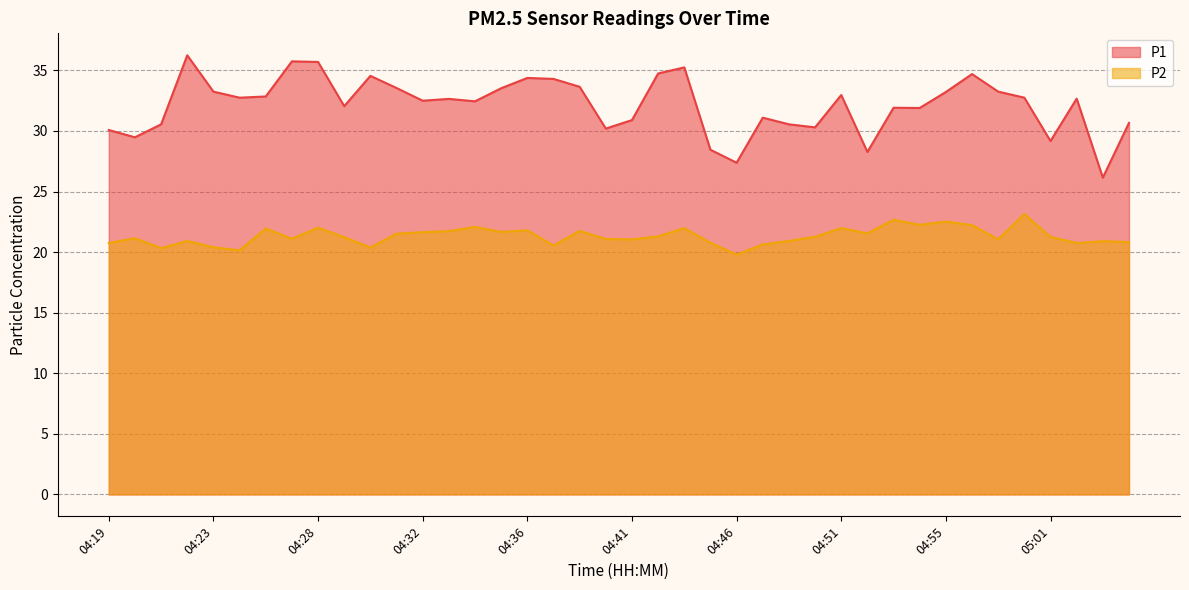

What is the label of the 24th point from the right?

04:36